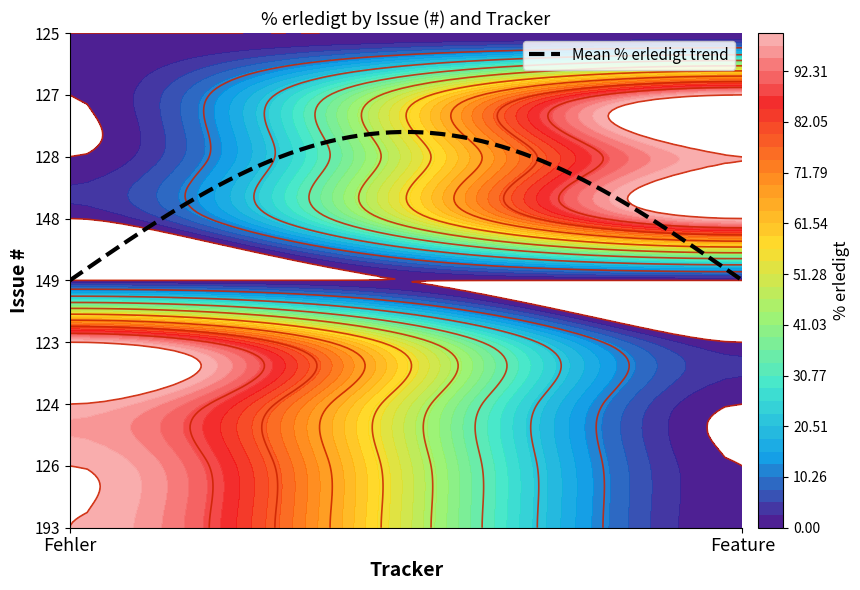

How many distinct data groups are displayed?

9